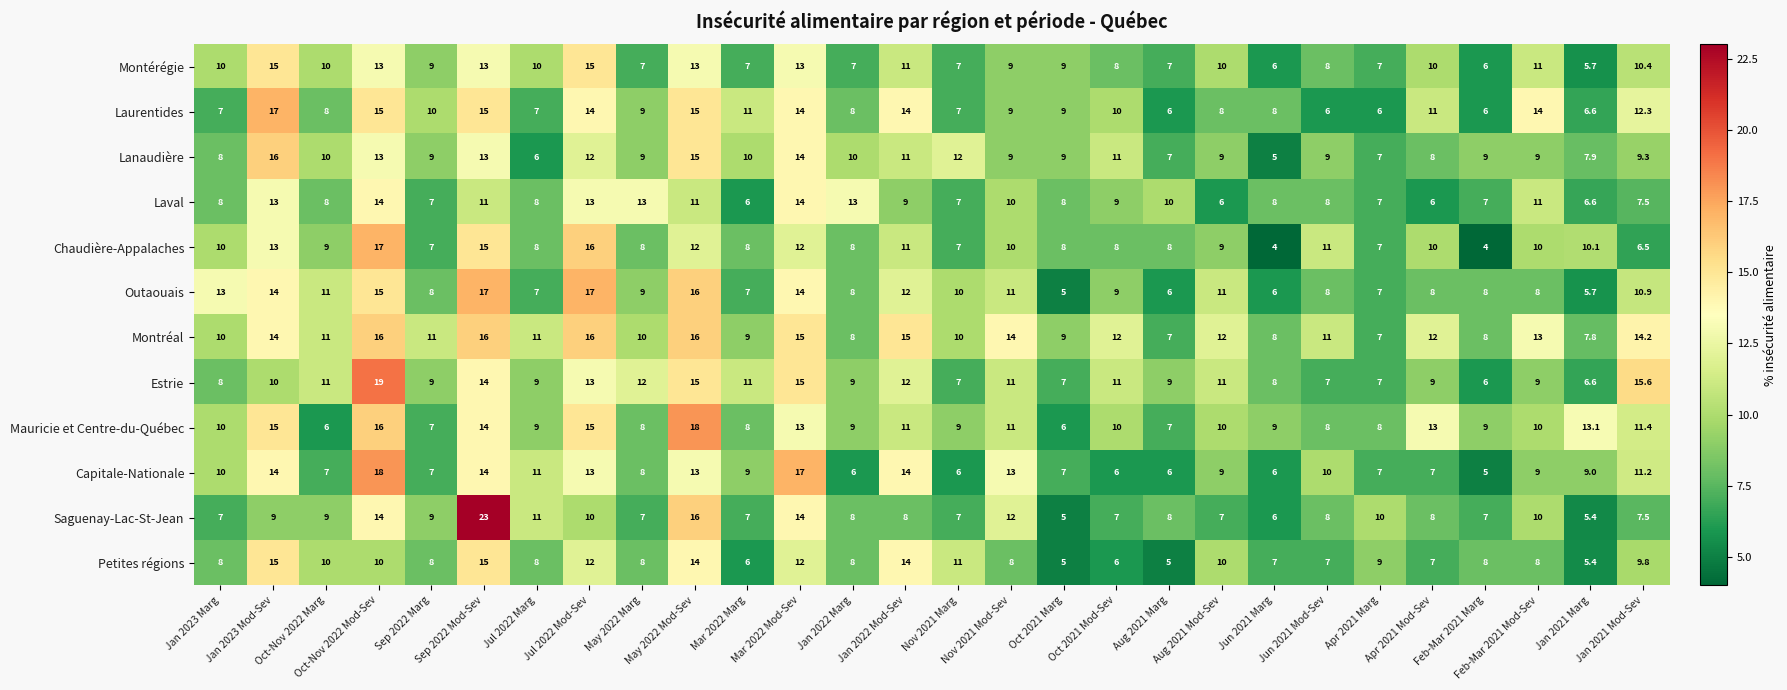

At how many categories does at least one series exceed 16?

6